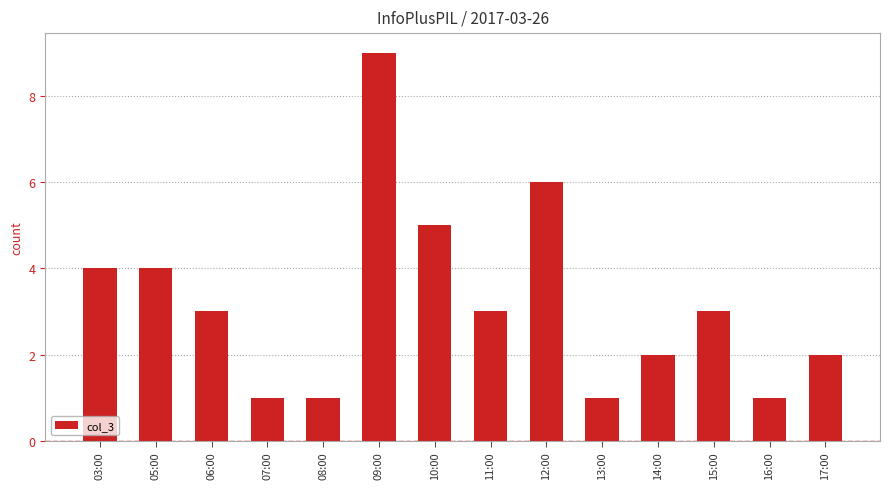

What is the sum of the values at 14:00 and 16:00?

3